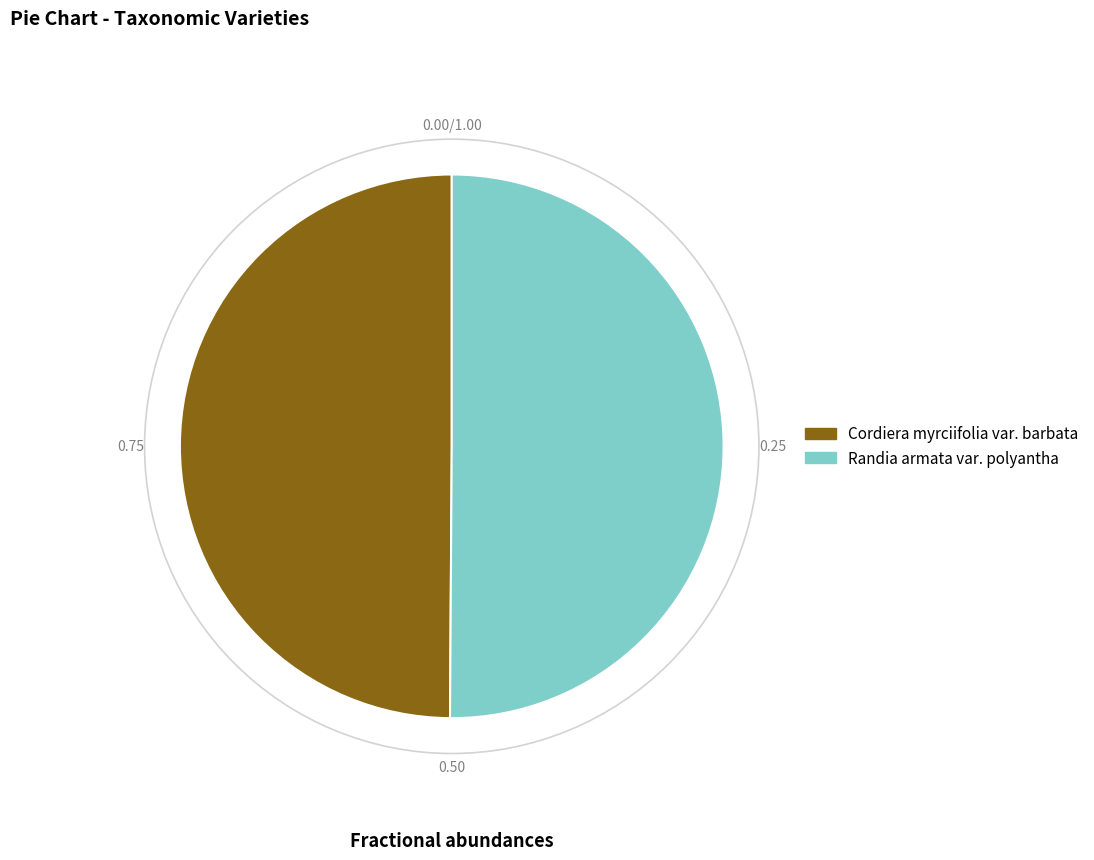

Combined, do Cordiera myrciifolia var. barbata and Randia armata var. polyantha account for over 50%?

Yes